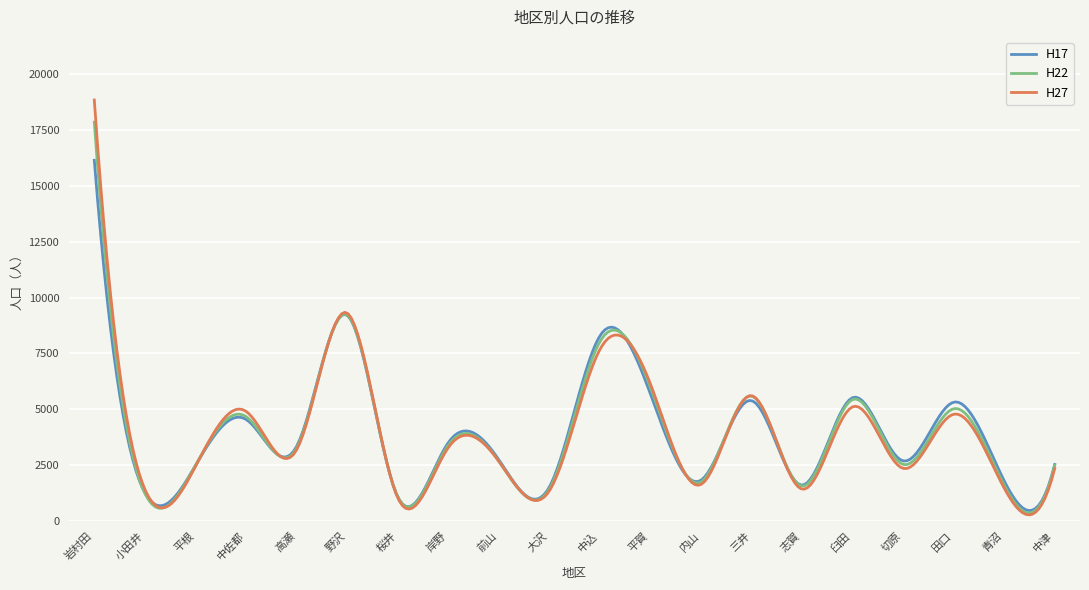

What is the lowest value of the H17 series?

459.3